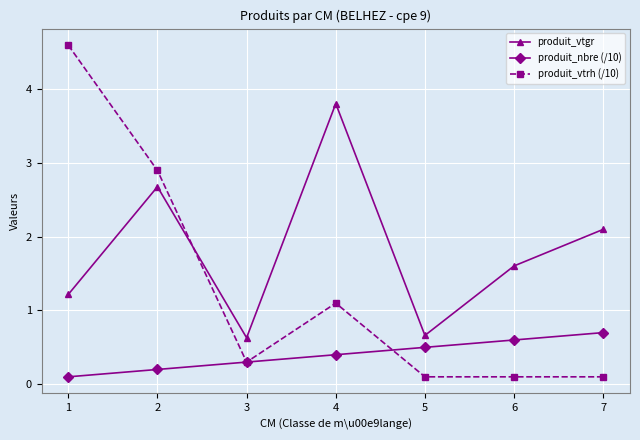

What is the value of the produit_vtgr point at the 7th from the left?

2.1